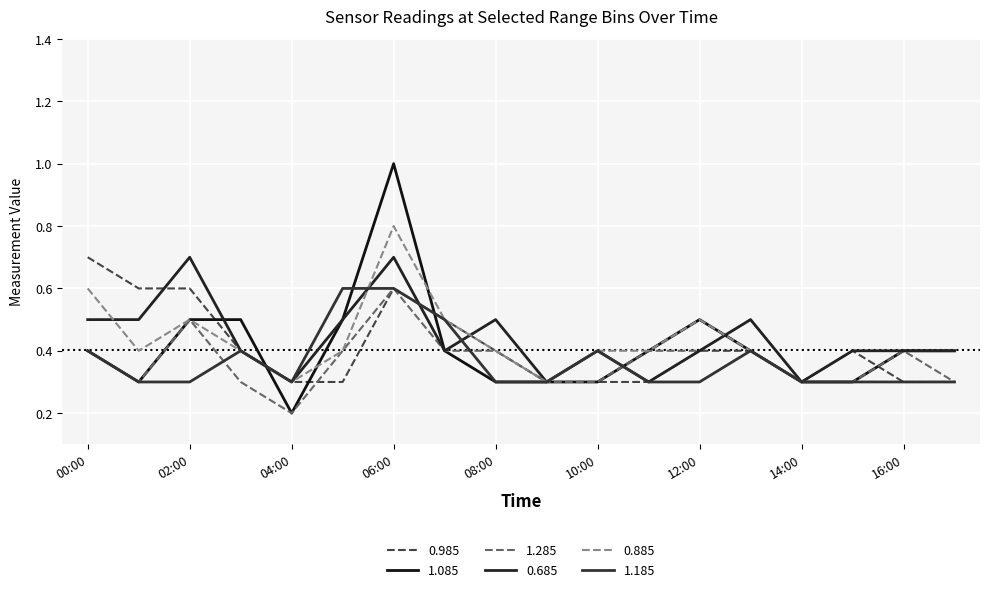

How many times do 0.685 and 1.285 cross each other?

1